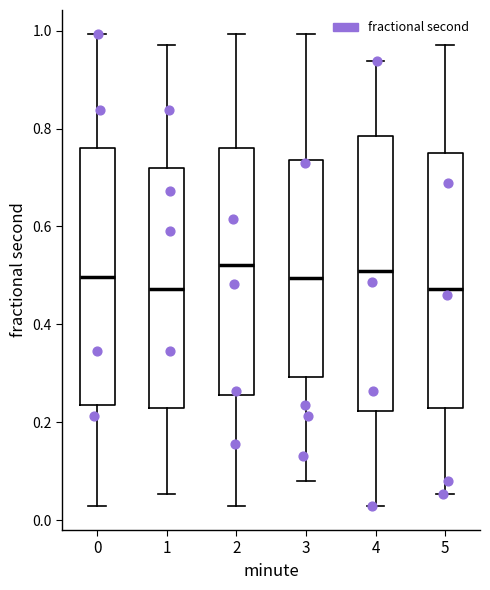

Reading left to right, transcribe this box plot: for each box, give where its median line is, the range the box spans, and where its two whiskers end, as read against the y-axis. The values are not printed on the chart, so give them approximately, as read against the axis.

0: median 0.50, box 0.24 to 0.76, whiskers 0.02 to 1.00
1: median 0.48, box 0.24 to 0.72, whiskers 0.06 to 0.98
2: median 0.52, box 0.26 to 0.76, whiskers 0.02 to 1.00
3: median 0.50, box 0.30 to 0.74, whiskers 0.08 to 1.00
4: median 0.50, box 0.22 to 0.78, whiskers 0.02 to 0.94
5: median 0.48, box 0.22 to 0.74, whiskers 0.06 to 0.98